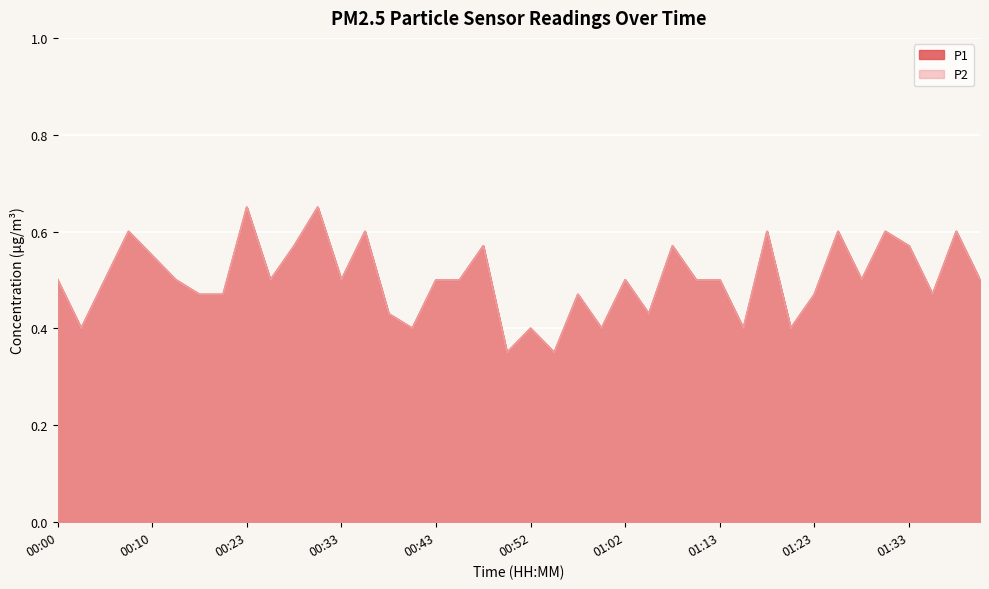

How many lines are shown in the chart?

2